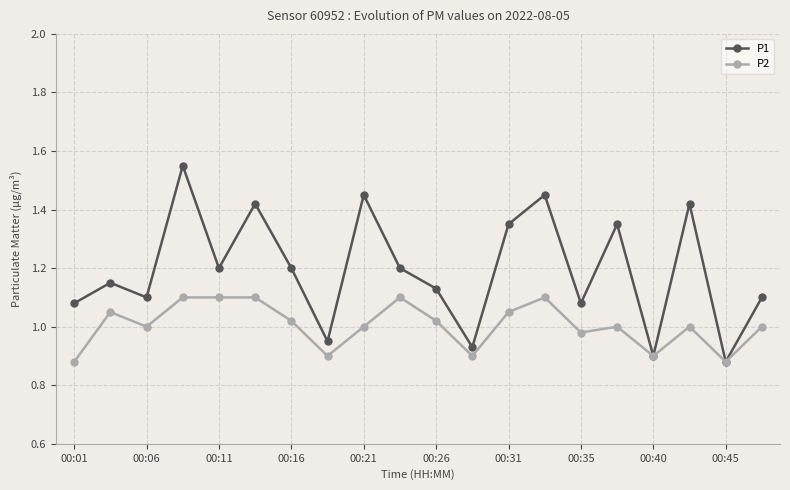

Rank the series by their maximum value, from lowest to highest.

P2, P1